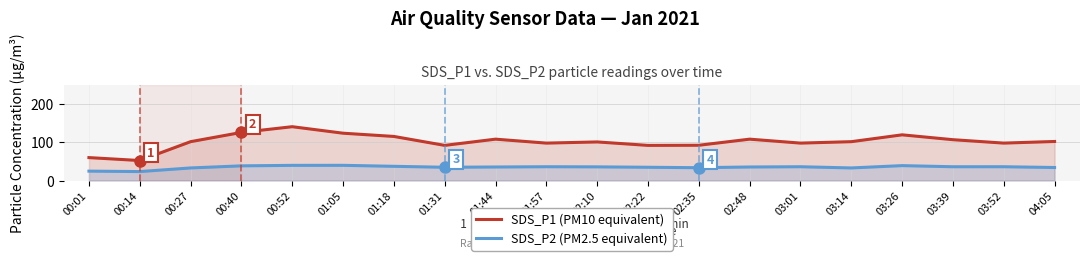

True or false: SDS_P2 (PM2.5 equivalent) has a value of 39.5 at 00:52.

True